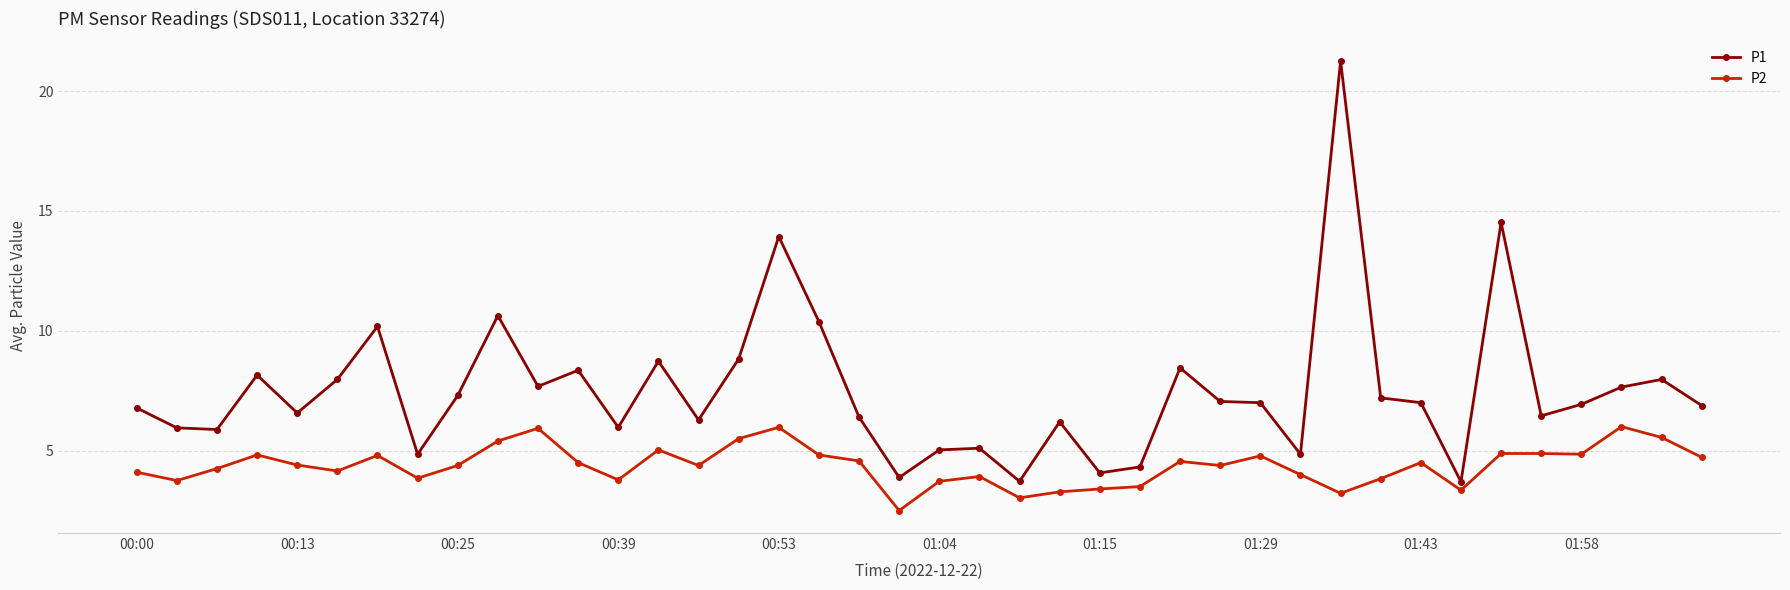

At how many categories does at least one series exceed 16?

1